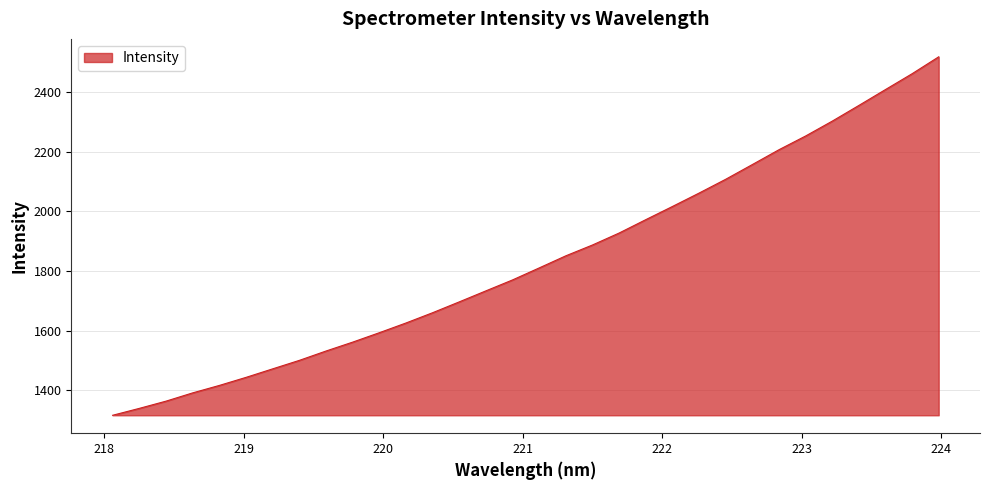

What is the smallest value displayed?

1316.0